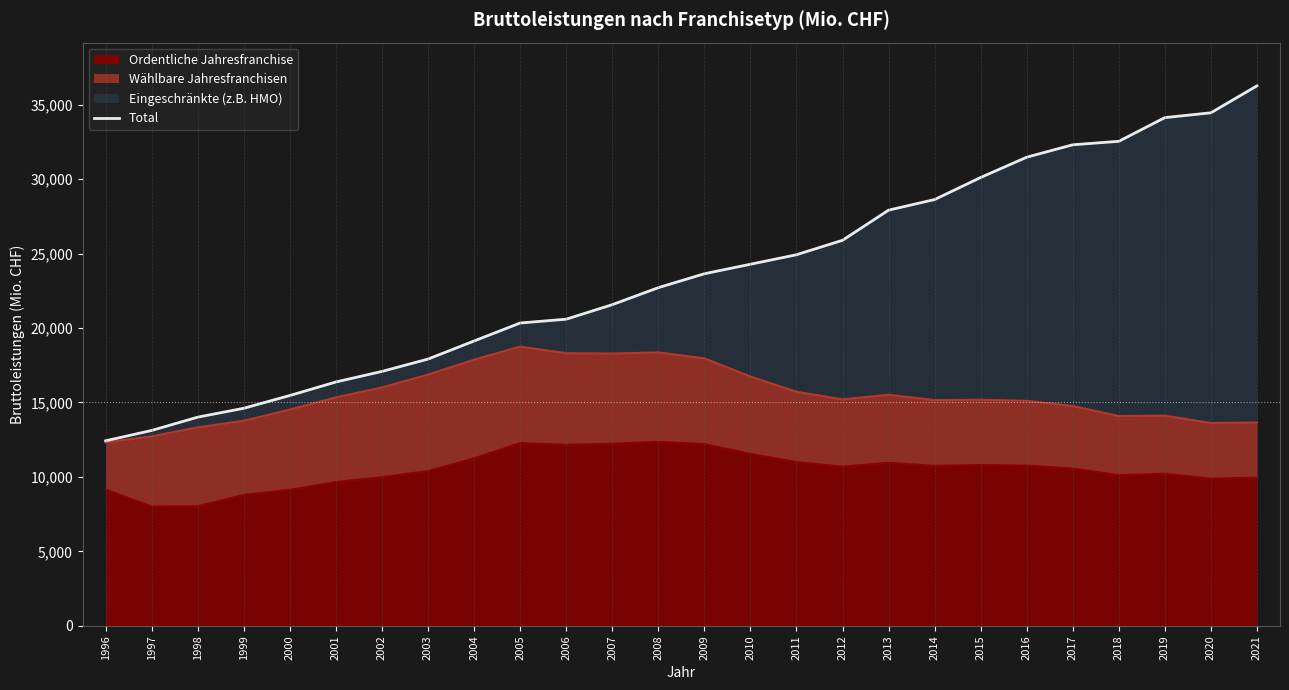

What is the change in value from 2001 to 2006?

+4215.7